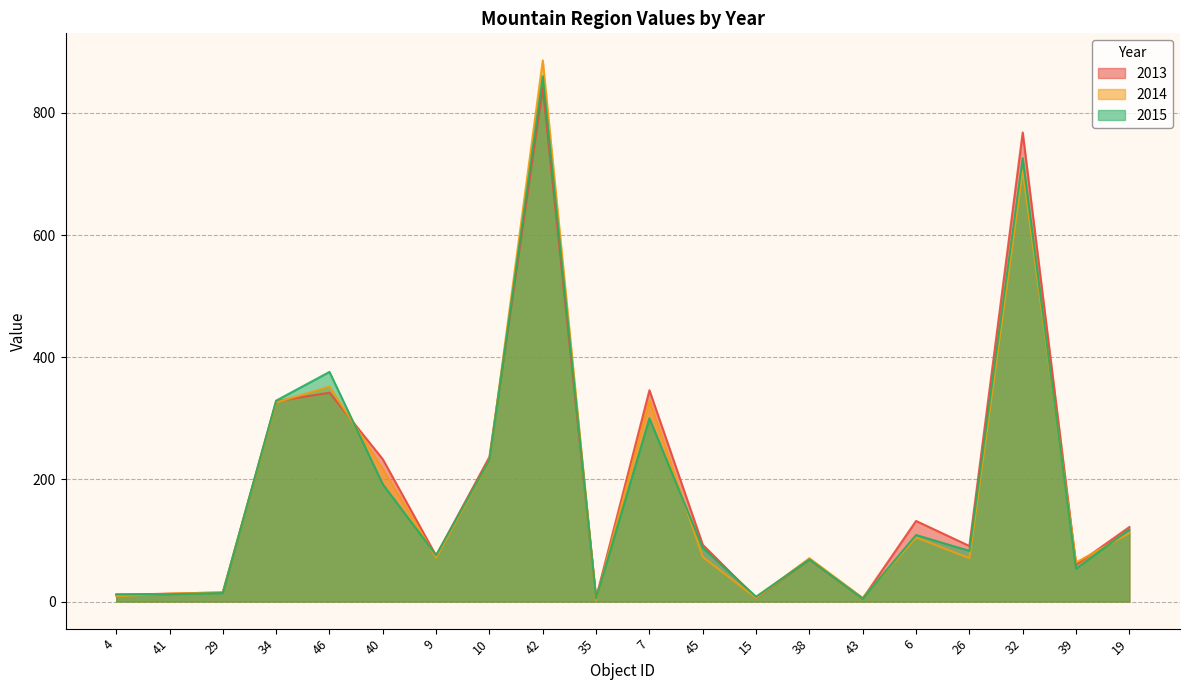

What is the total value across all series at 43?

16